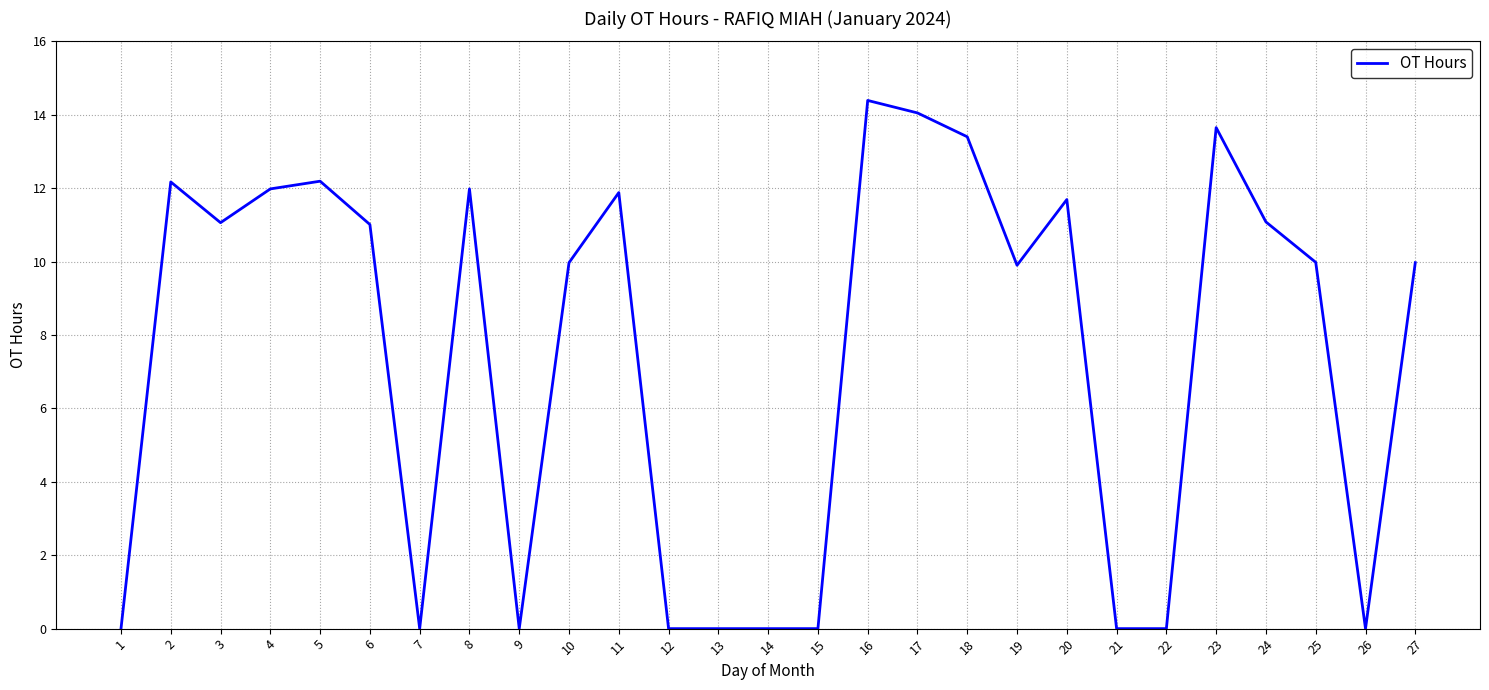

Read the value at 20.

11.7